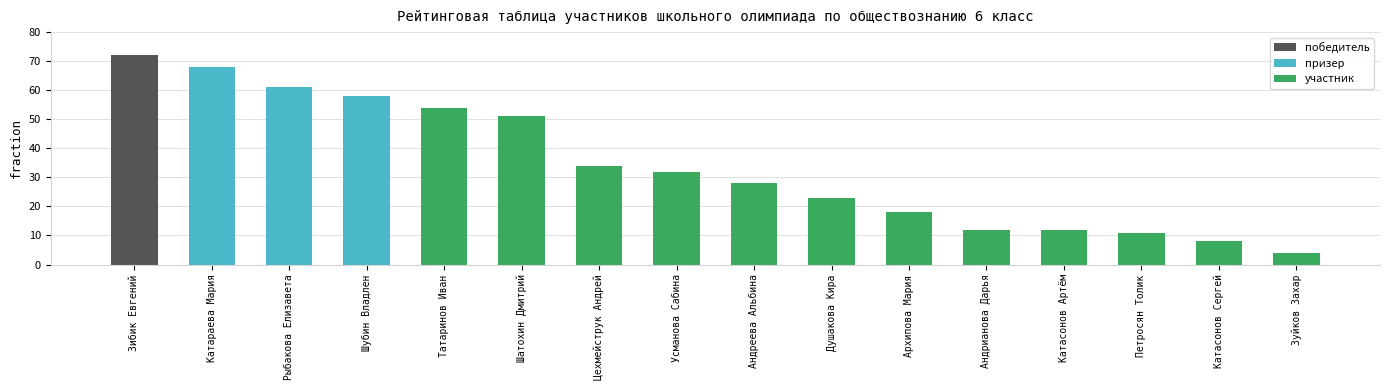

Is it true that the value at Катасонов Артём is 12?

True